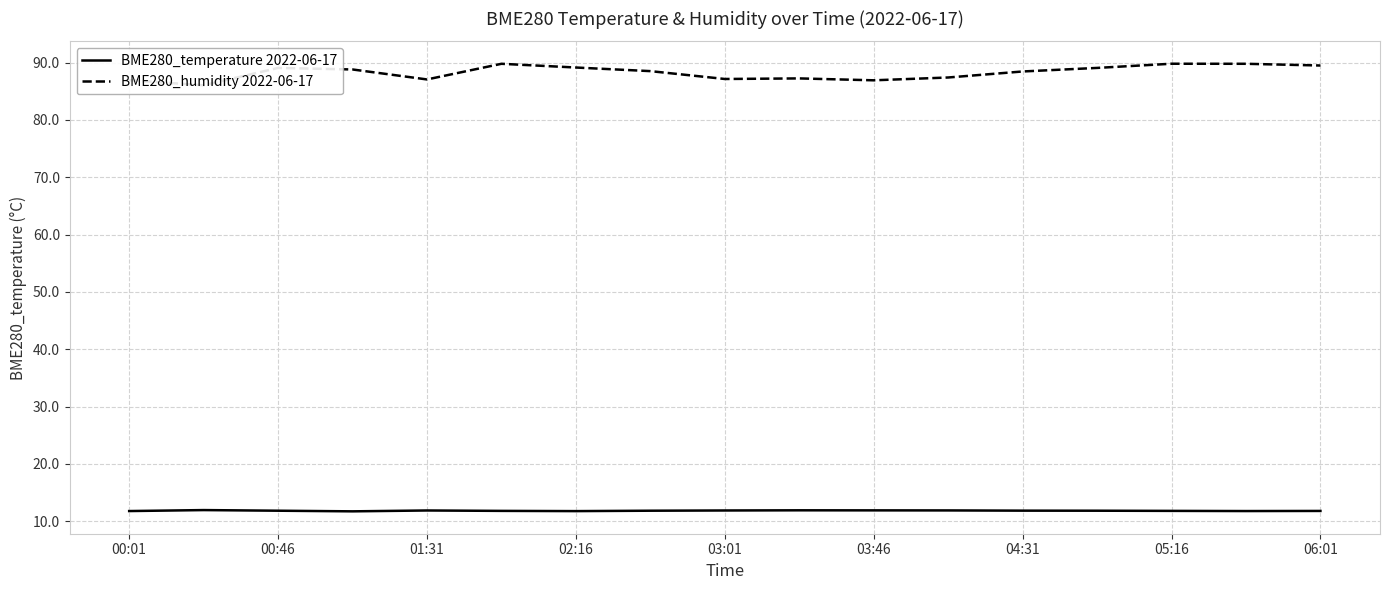

True or false: BME280_temperature 2022-06-17 and BME280_humidity 2022-06-17 cross at least once.

False